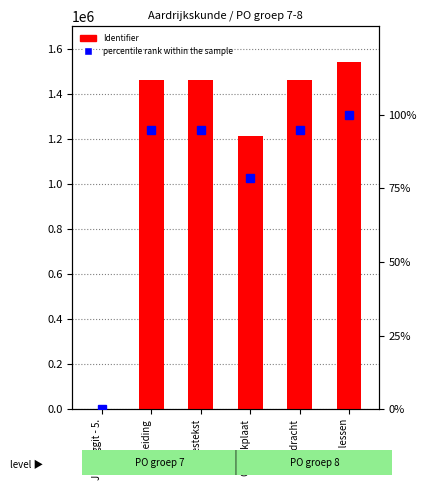

List the series in order of their peak value, lowest first.

percentile rank within the sample, Identifier